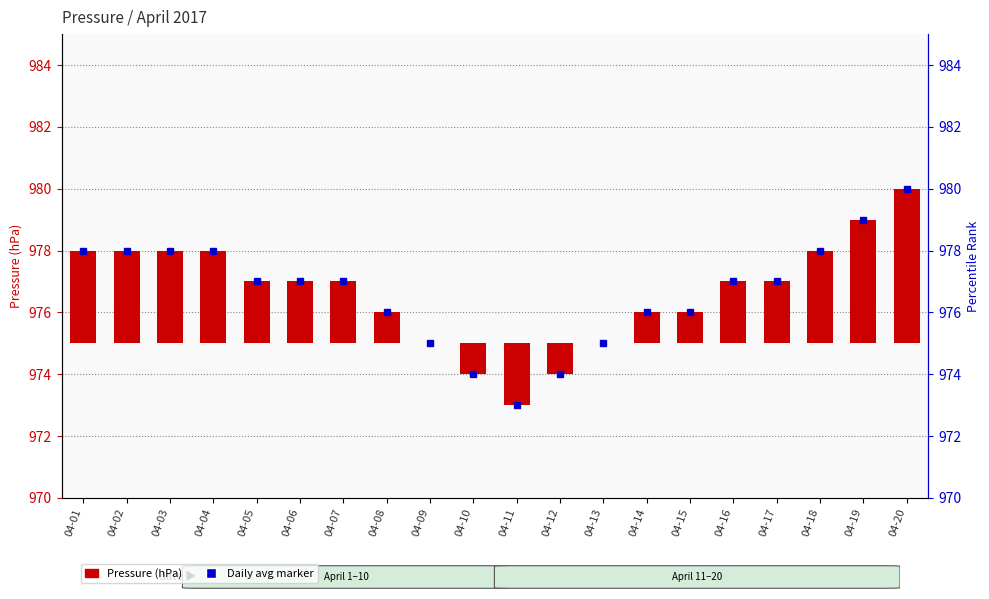

Rank the categories by value from lowest to highest.

04-11, 04-10, 04-12, 04-09, 04-13, 04-08, 04-14, 04-15, 04-05, 04-06, 04-07, 04-16, 04-17, 04-01, 04-02, 04-03, 04-04, 04-18, 04-19, 04-20